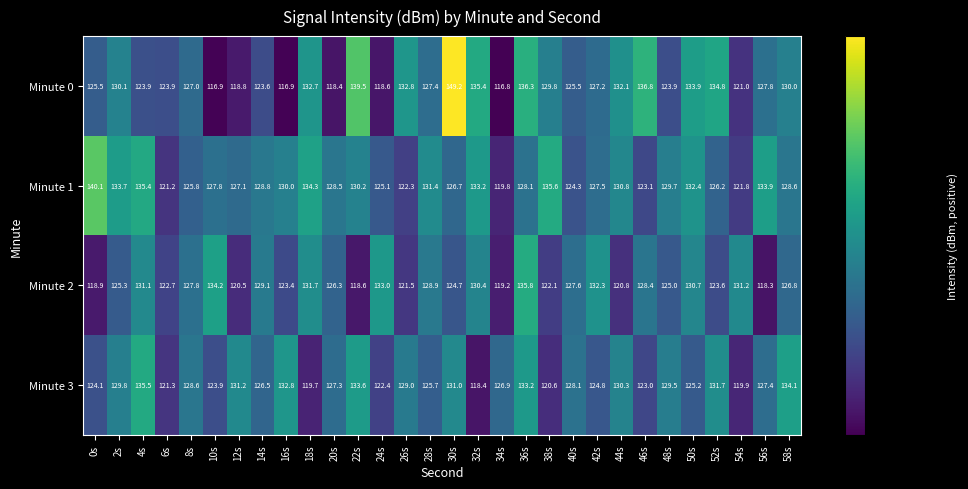

What is the spread (max minus min) of values at 38s?

15.0